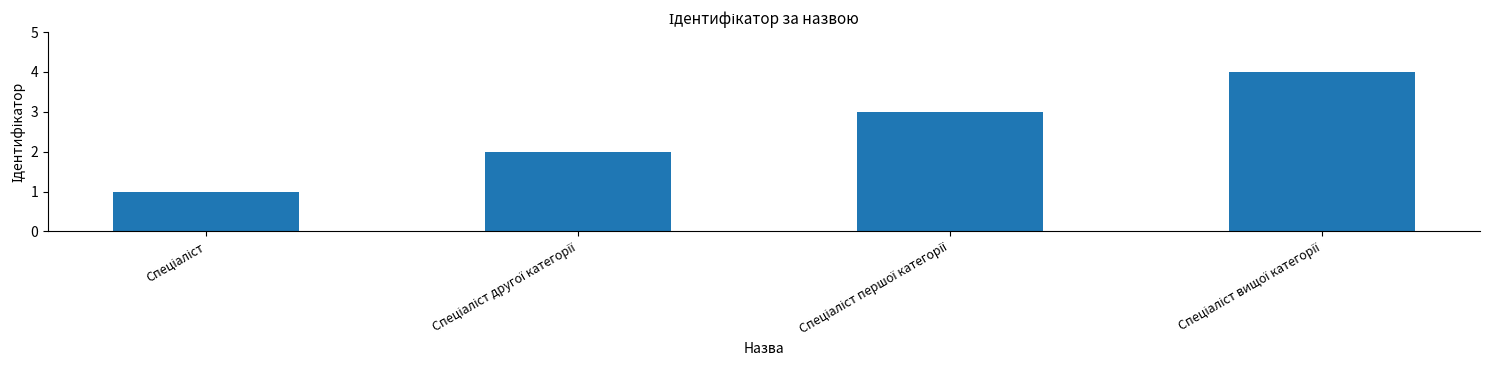

What is the difference between the maximum and minimum values?

3